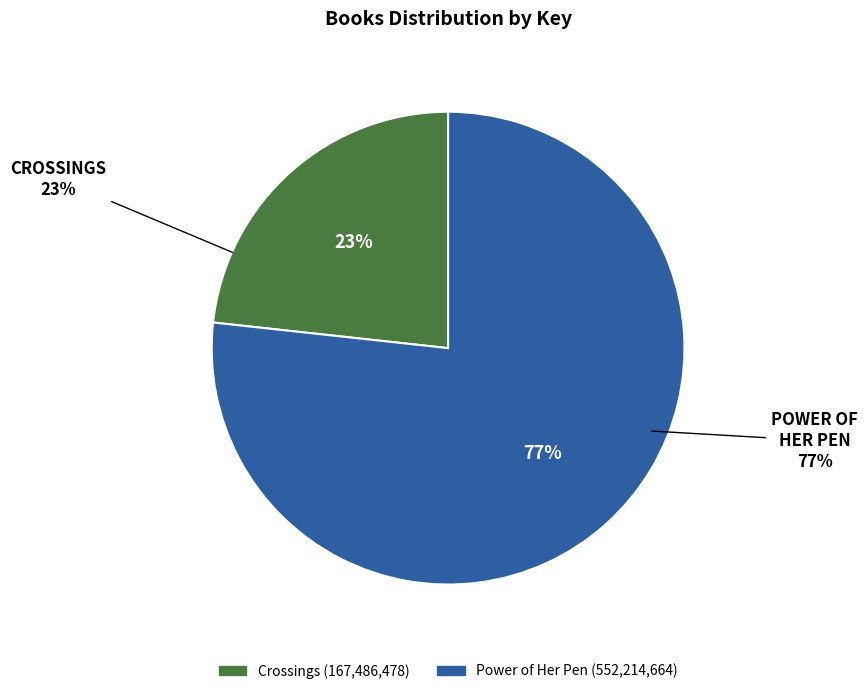

Does Power of Her Pen account for over 50% of the chart?

Yes